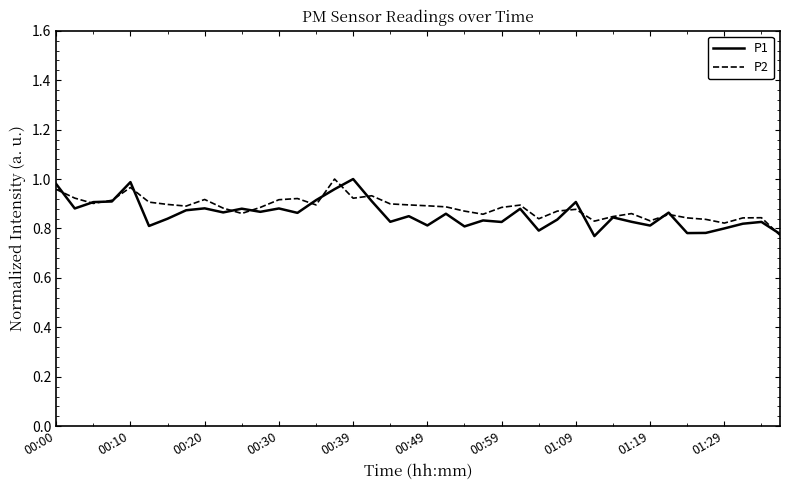

How many lines are shown in the chart?

2